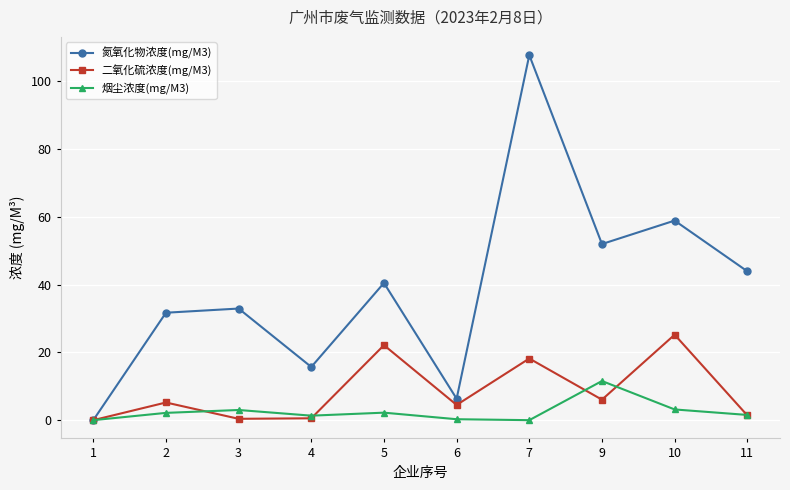

At how many categories does at least one series exceed 90?

1